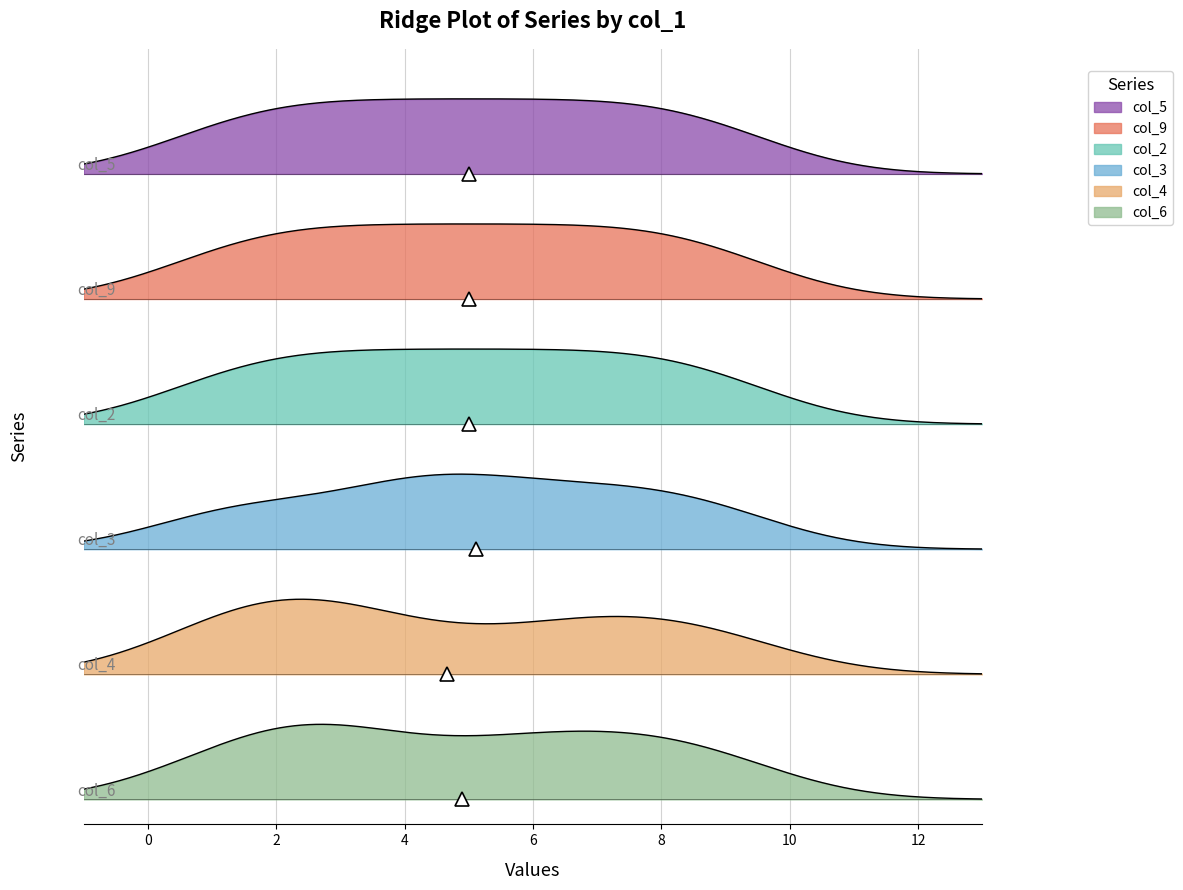

True or false: col_3 and col_5 intersect in this chart.

True